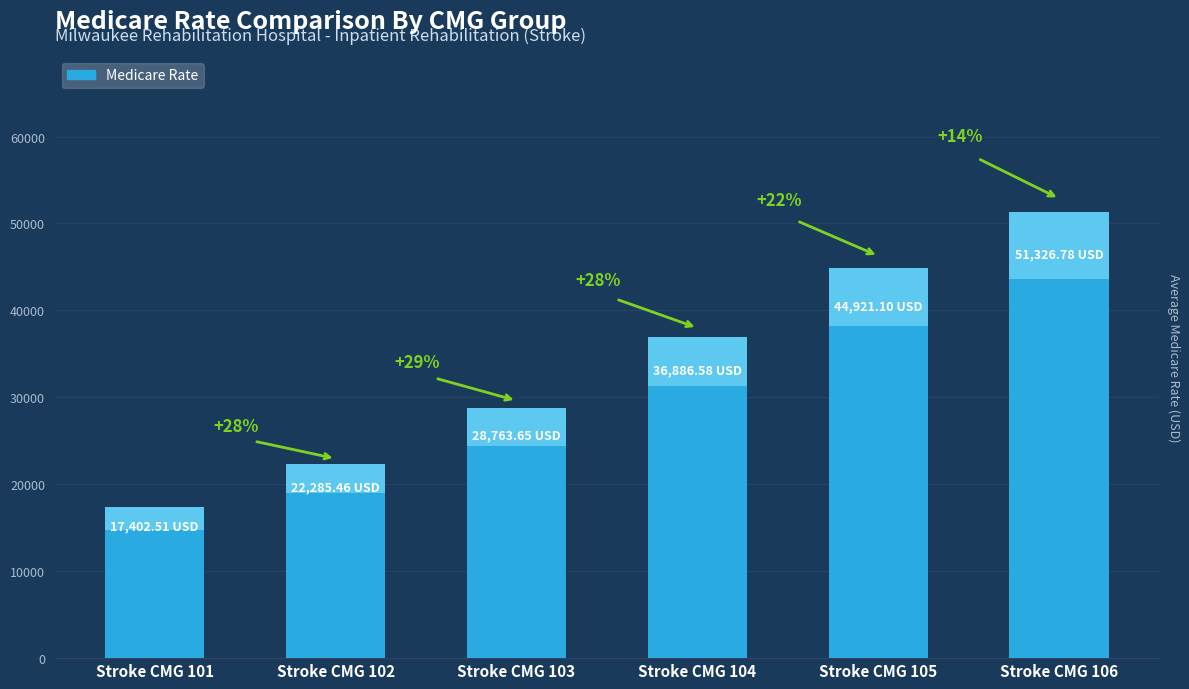

Which label corresponds to the largest value in the chart?

Stroke CMG 106